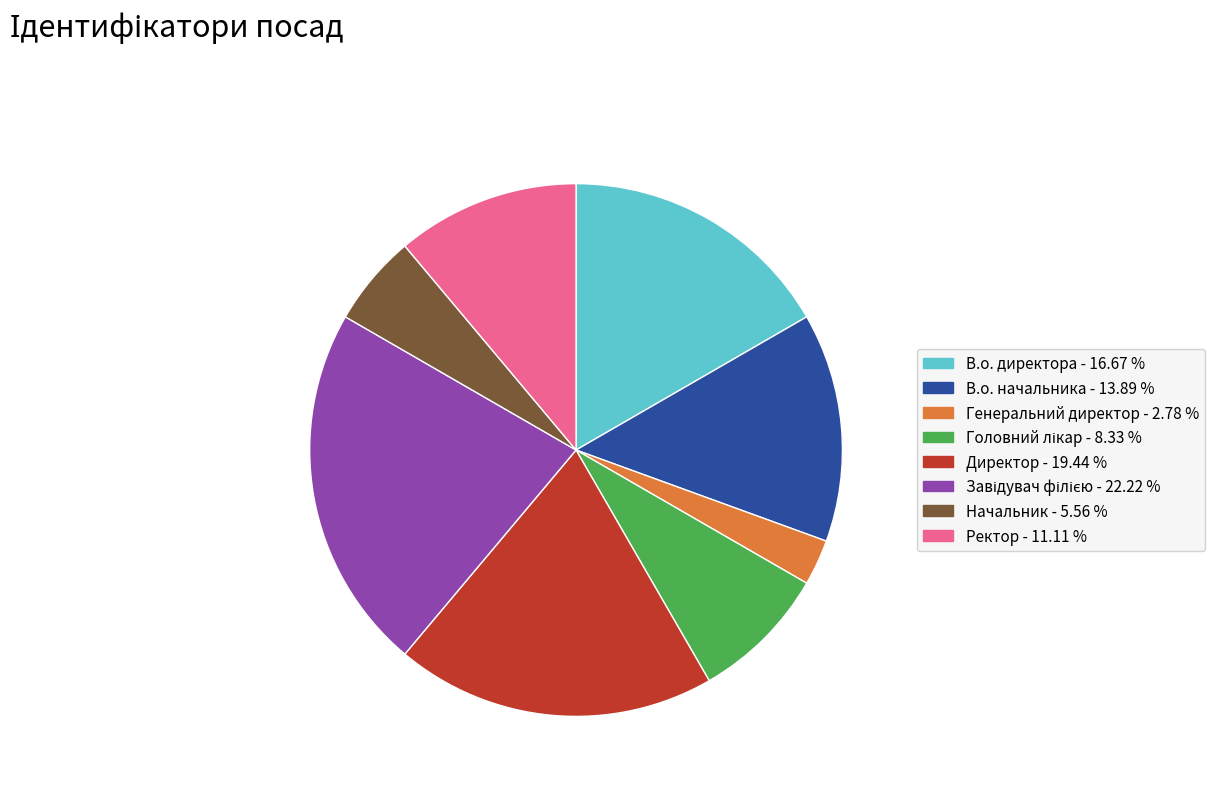

Combined, do В.о. начальника - 13.89 % and Начальник - 5.56 % account for over 50%?

No